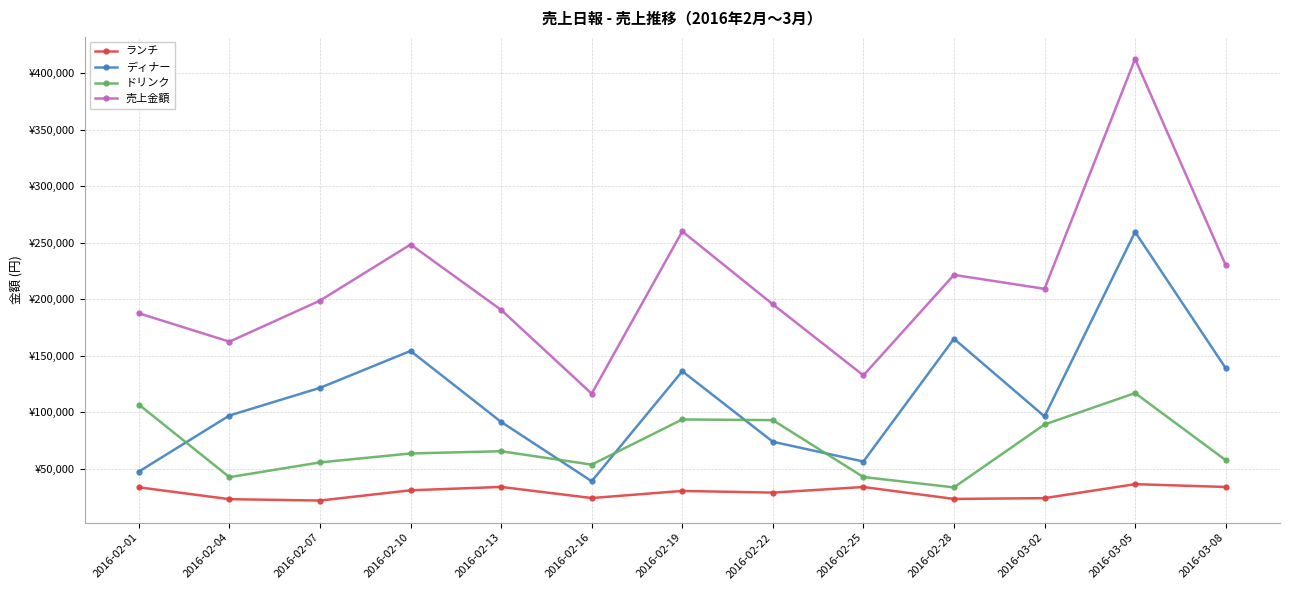

Is it true that ランチ equals 9036 at 2016-02-16?

False